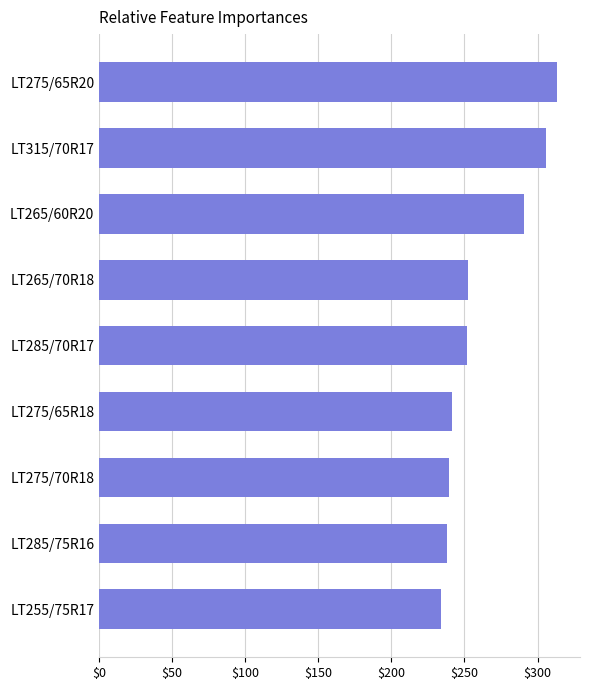

What is the difference between the values at LT255/75R17 and LT285/70R17?

18.0